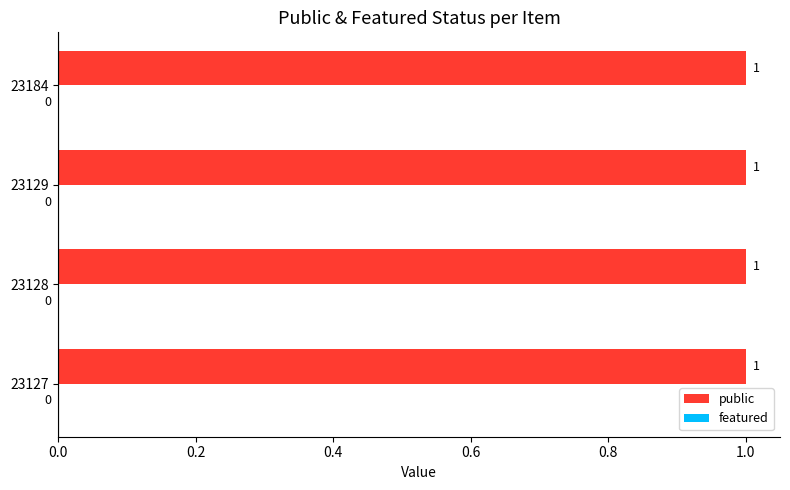

How many groups of bars are there?

4